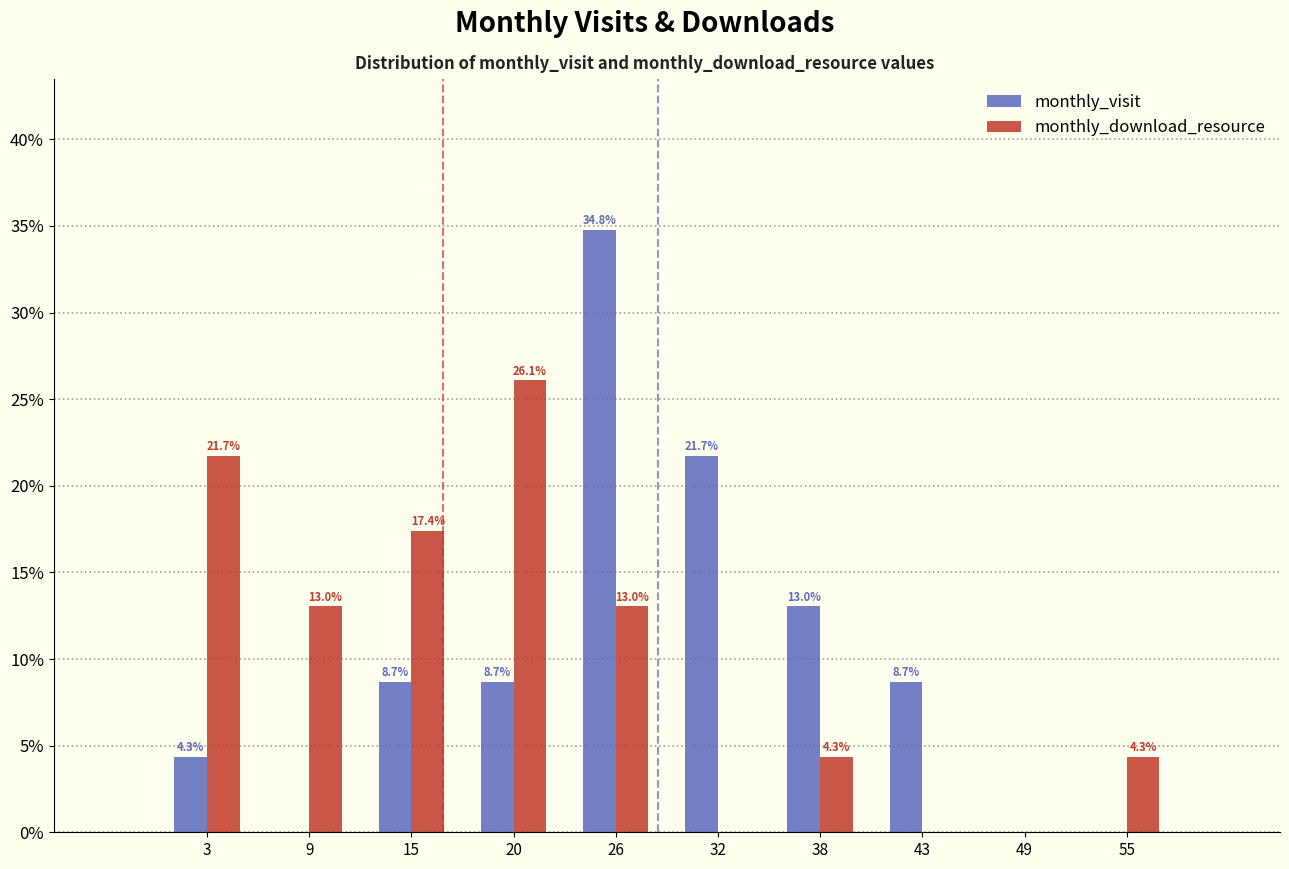

Reading right to left, transcribe all the data shown in this chart.

monthly_visit: 55=0.0	49=0.0	43=8.7	38=13.0	32=21.7	26=34.8	20=8.7	15=8.7	9=0.0	3=4.3
monthly_download_resource: 55=4.3	49=0.0	43=0.0	38=4.3	32=0.0	26=13.0	20=26.1	15=17.4	9=13.0	3=21.7